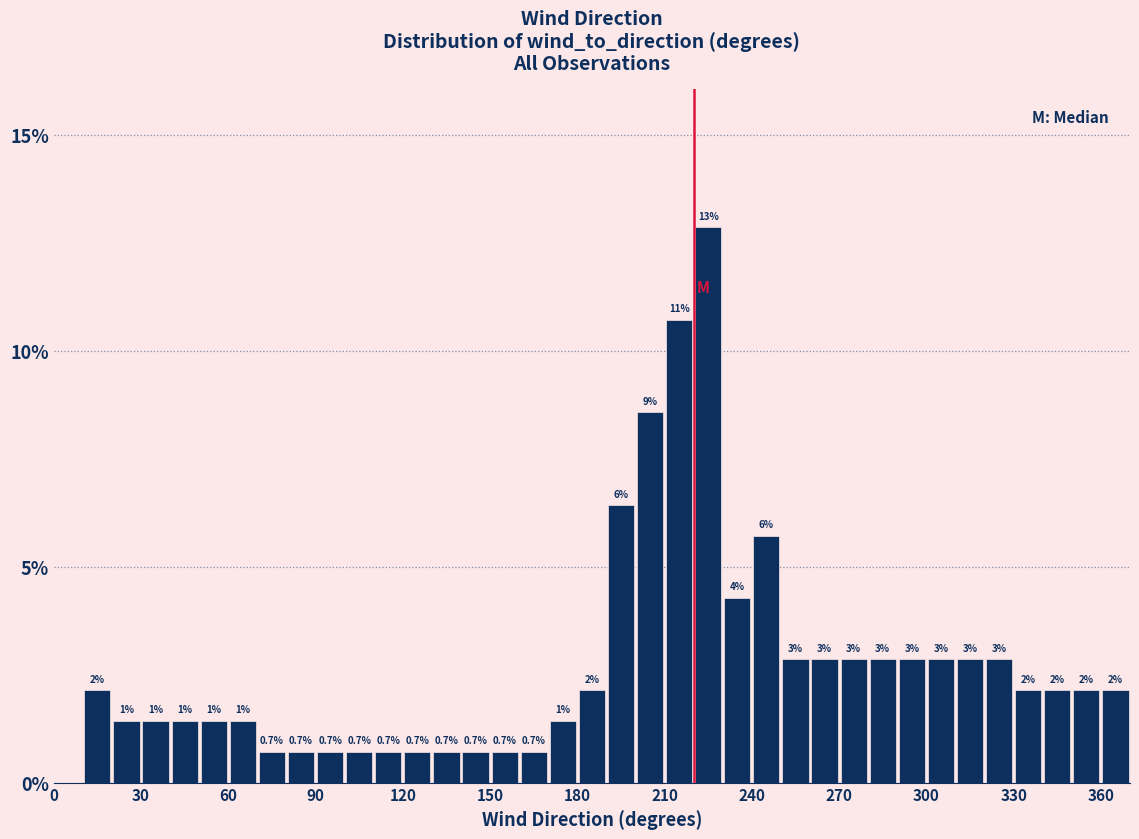

Read against the x-axis, roughly where is the centre of the tallest bar?

225